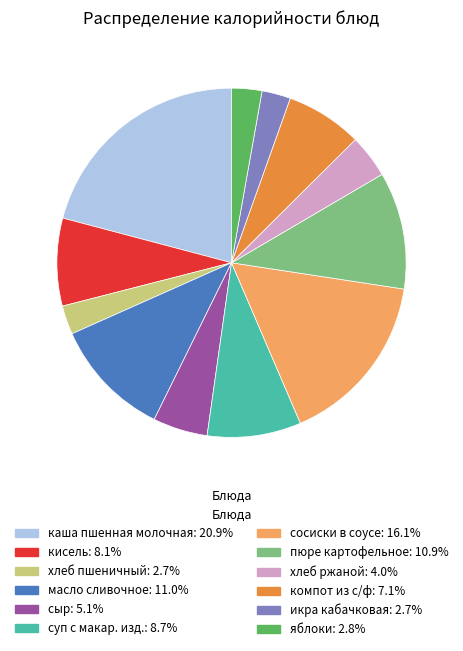

How many slices are in this pie chart?

12